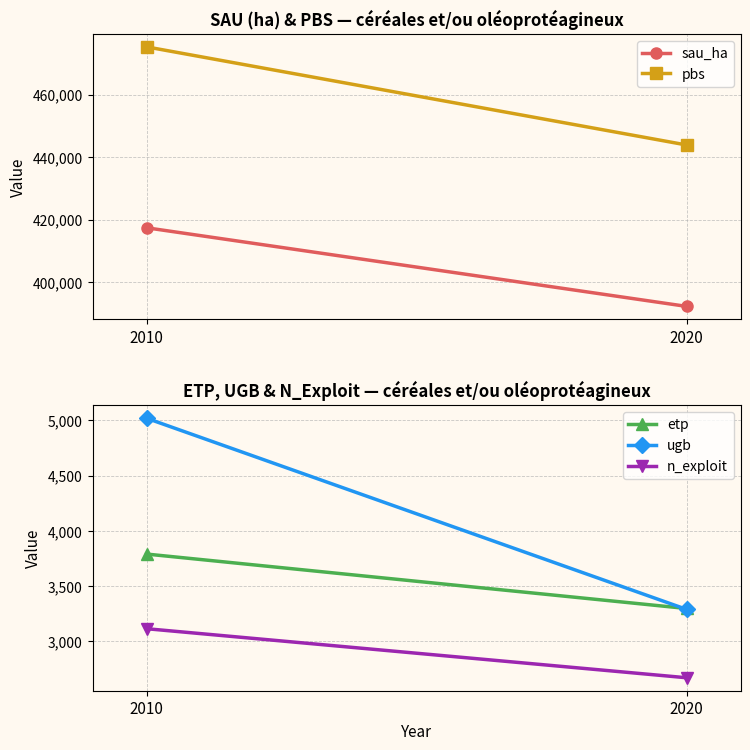

Reading right to left, extract all data points from this chart.

sau_ha: 2020=392205.8	2010=417369.2
pbs: 2020=443870.2	2010=475276.5
etp: 2020=3297.9	2010=3790.7
ugb: 2020=3290.1	2010=5020.4
n_exploit: 2020=2671.0	2010=3115.0